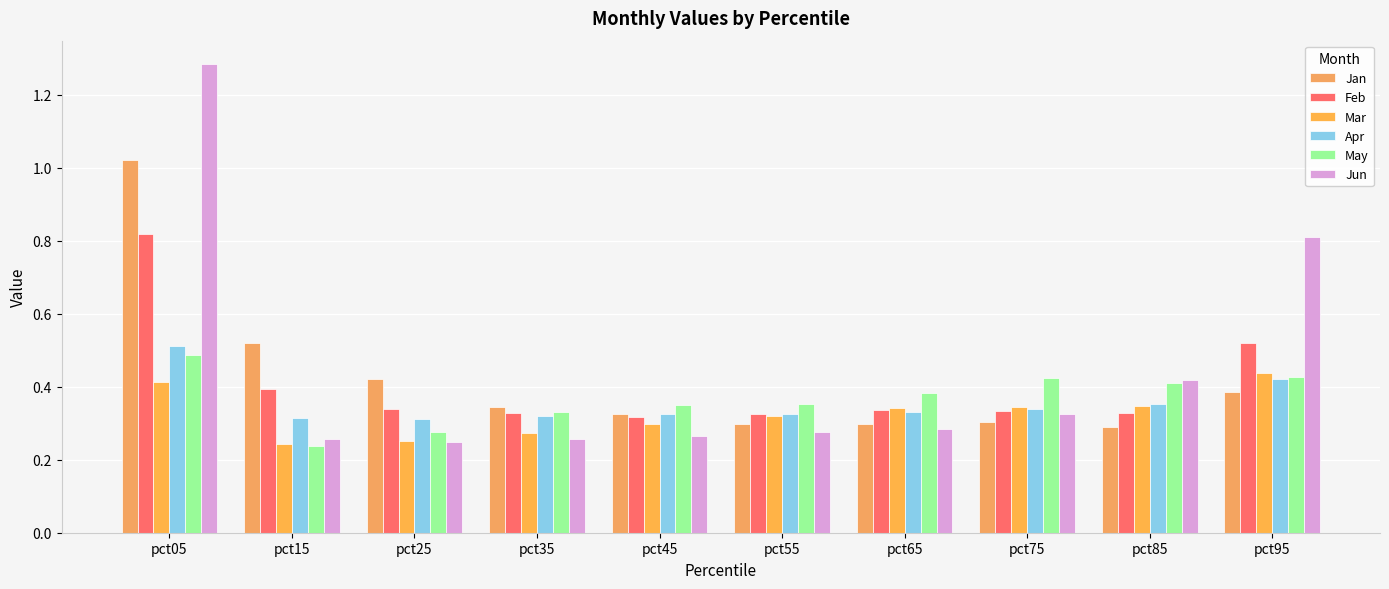

Where is May nearest to the value 0?

pct15